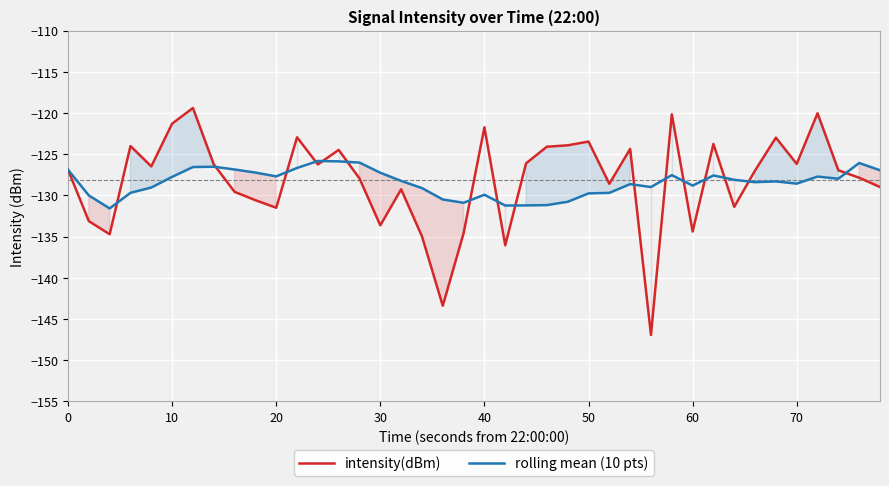

The value of intensity(dBm) at 30 is -198.6. True or false?

False